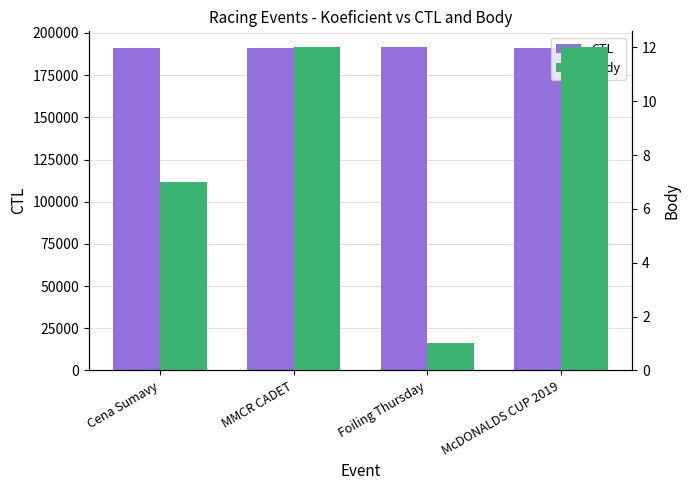

True or false: CTL has a value of 120787 at Foiling Thursday.

False